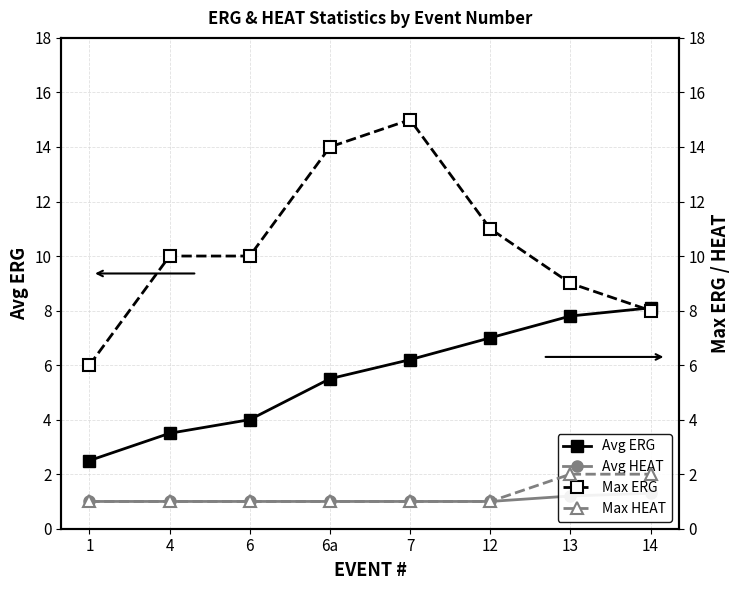

Where is Max ERG nearest to the value 10?

4